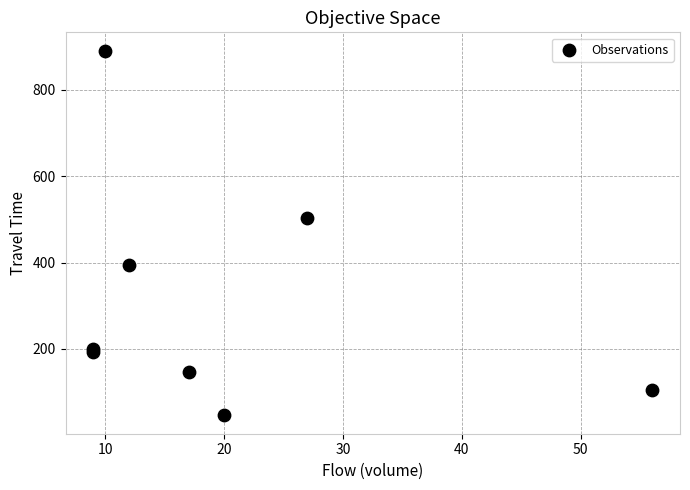

What Y value in the scatter plot is closest to 468?

504